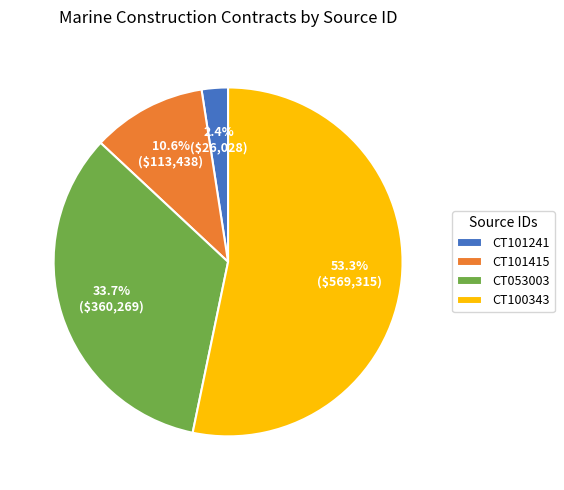

Does CT101241 represent more than half of the total?

No